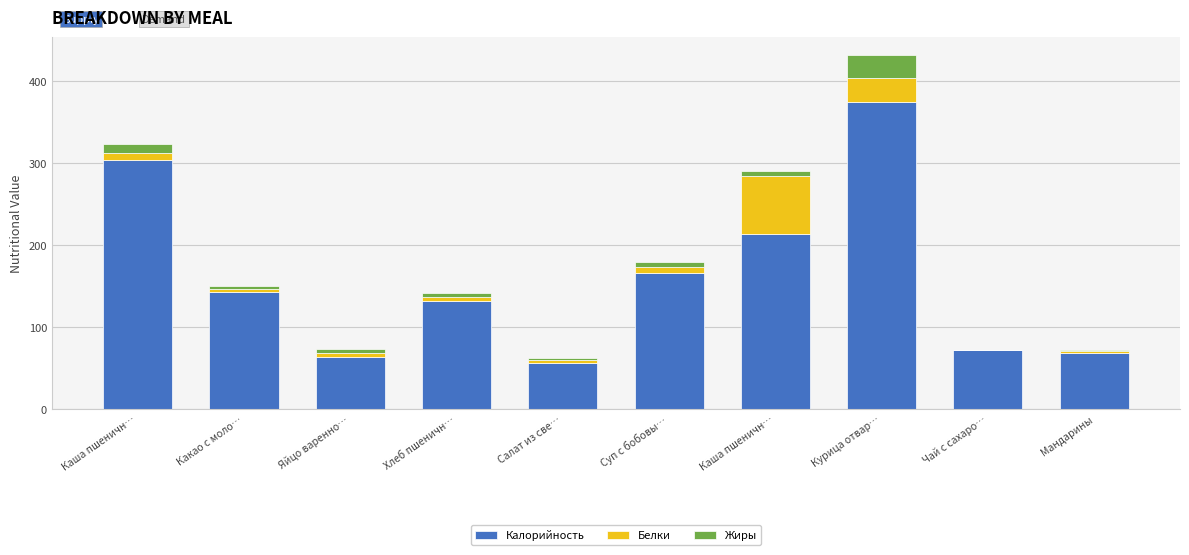

What are all the series names shown in the legend?

Калорийность, Белки, Жиры